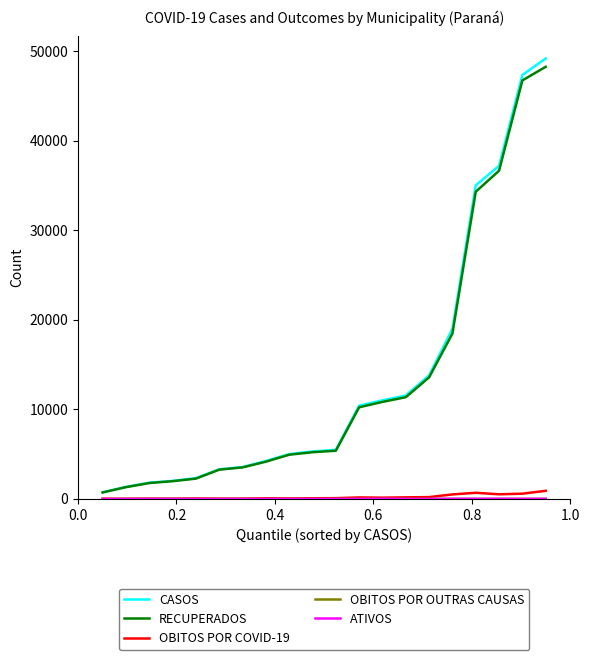

True or false: OBITOS POR COVID-19 and CASOS cross at least once.

False